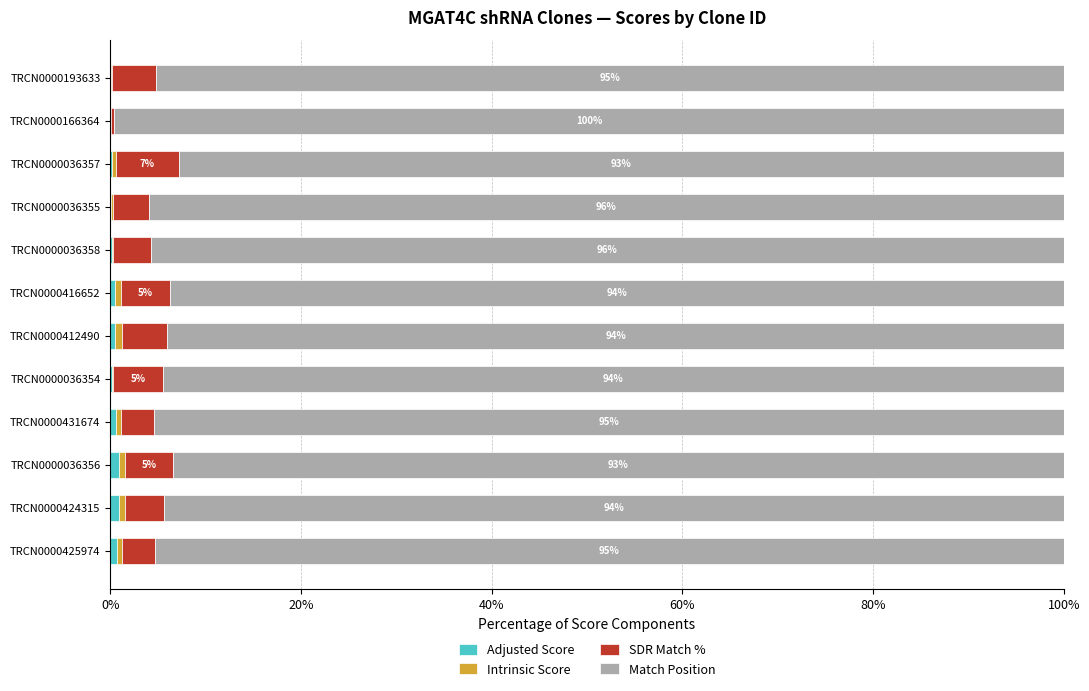

Which series has the widest spread of values?

Match Position